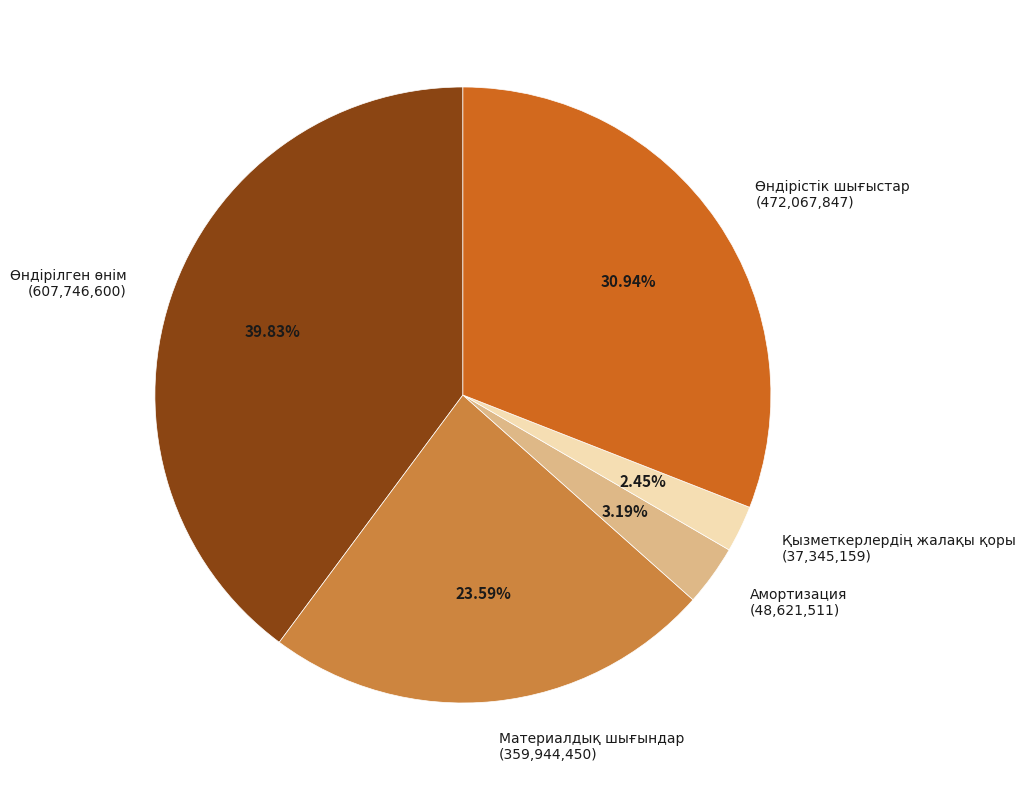

To the nearest percent, what portion does Амортизация represent?

3%